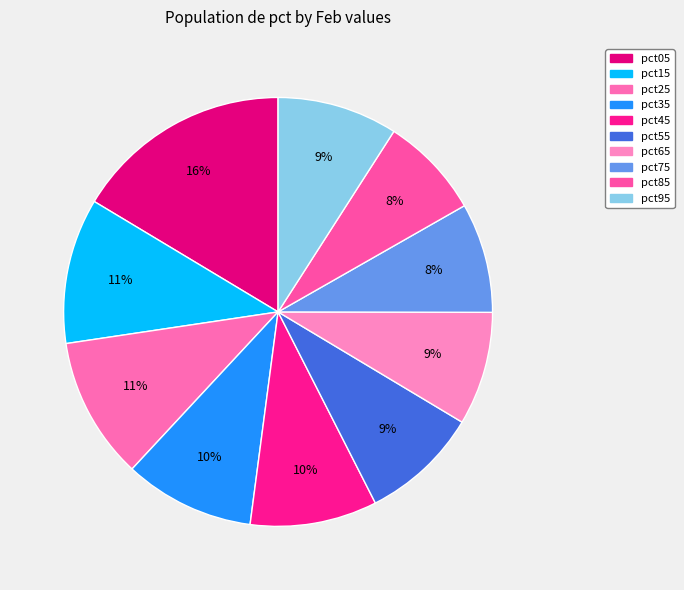

To the nearest percent, what is the difference between the pct05 and pct75 slice percentages?

8%